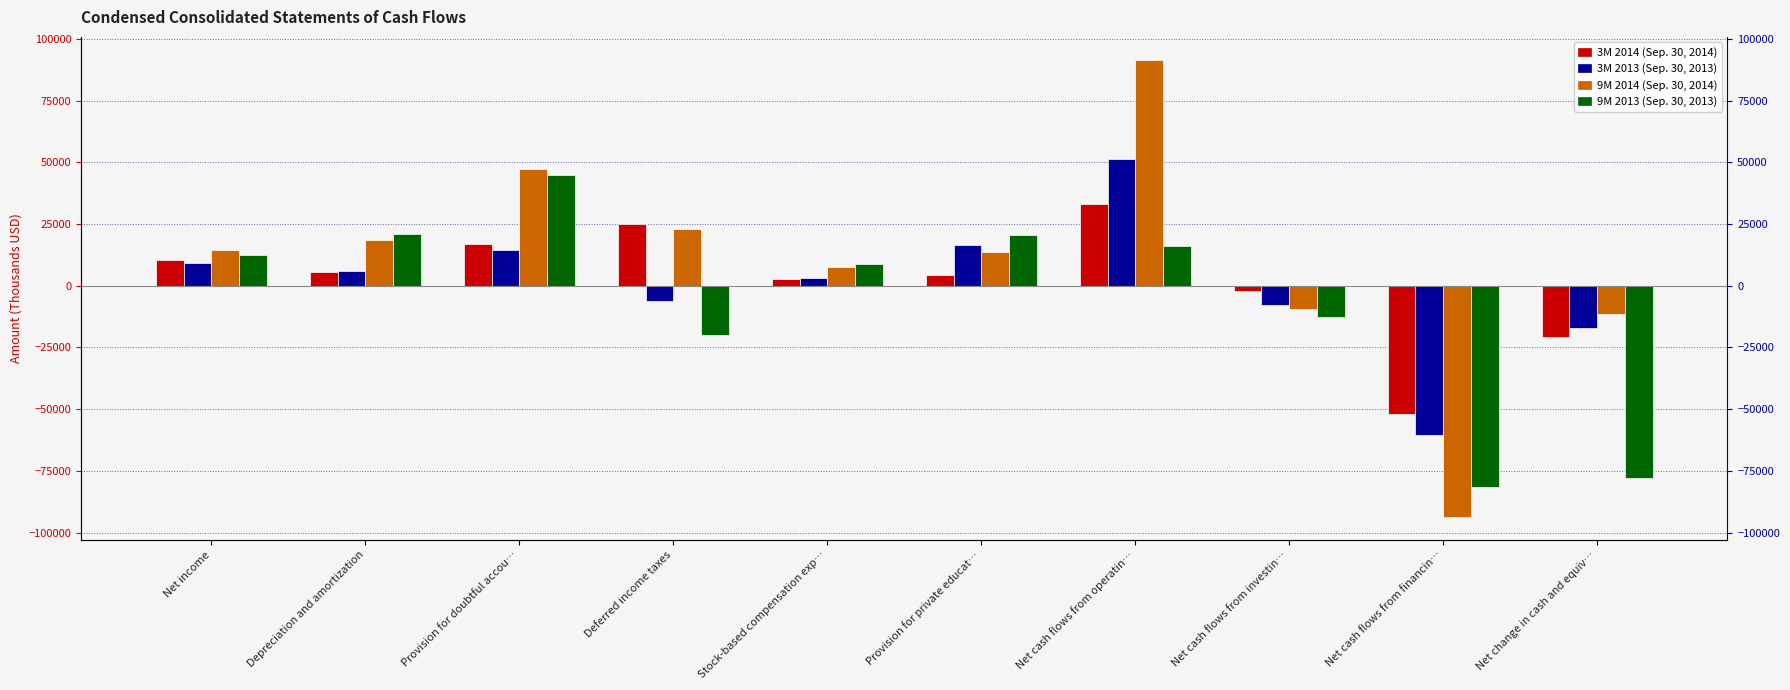

What is the minimum value for 9M 2013 (Sep. 30, 2013)?

-81588